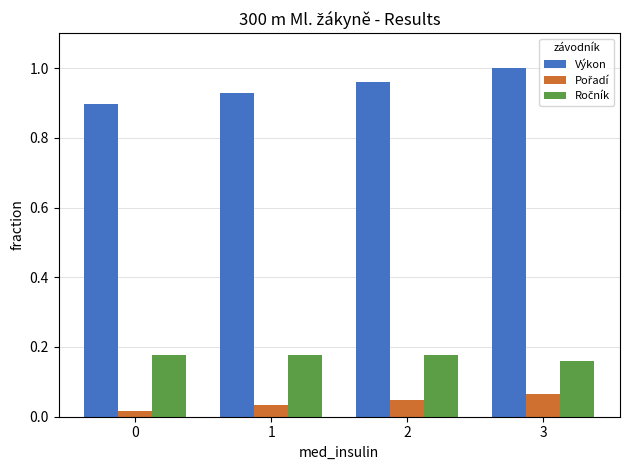

What is the total value across all series at 2?

1.2